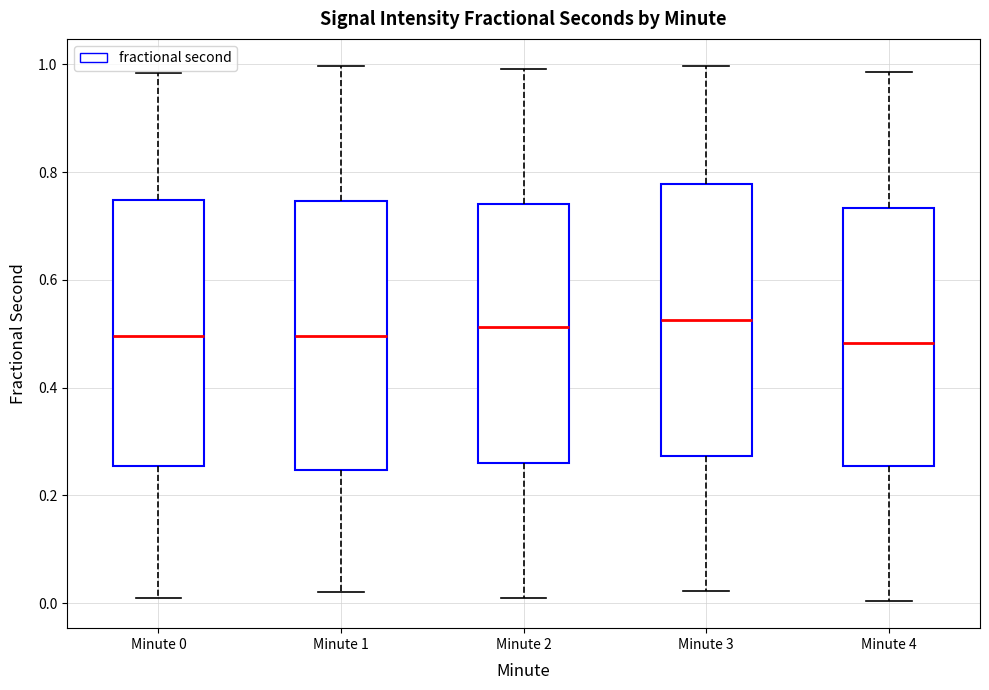

Reading left to right, read every box against the y-axis: the position of its median line, the range the box covers, and the ends of its whiskers. The values are not printed on the chart, so give them approximately, as read against the axis.

Minute 0: median 0.50, box 0.26 to 0.74, whiskers 0.00 to 0.98
Minute 1: median 0.50, box 0.24 to 0.74, whiskers 0.02 to 1.00
Minute 2: median 0.52, box 0.26 to 0.74, whiskers 0.00 to 1.00
Minute 3: median 0.52, box 0.28 to 0.78, whiskers 0.02 to 1.00
Minute 4: median 0.48, box 0.26 to 0.74, whiskers 0.00 to 0.98